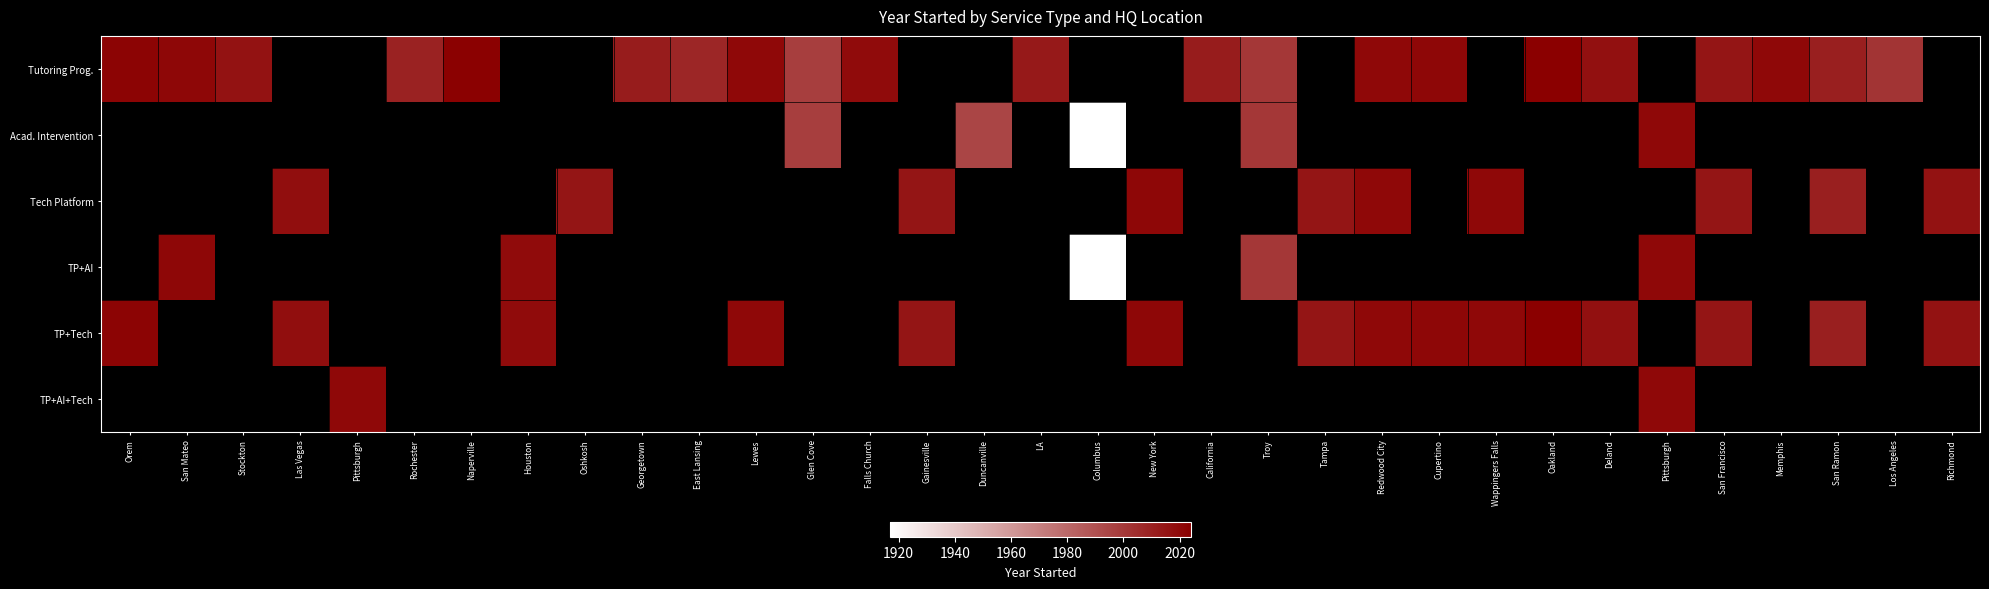

Which has a higher value, Oakland or Deland?

Oakland